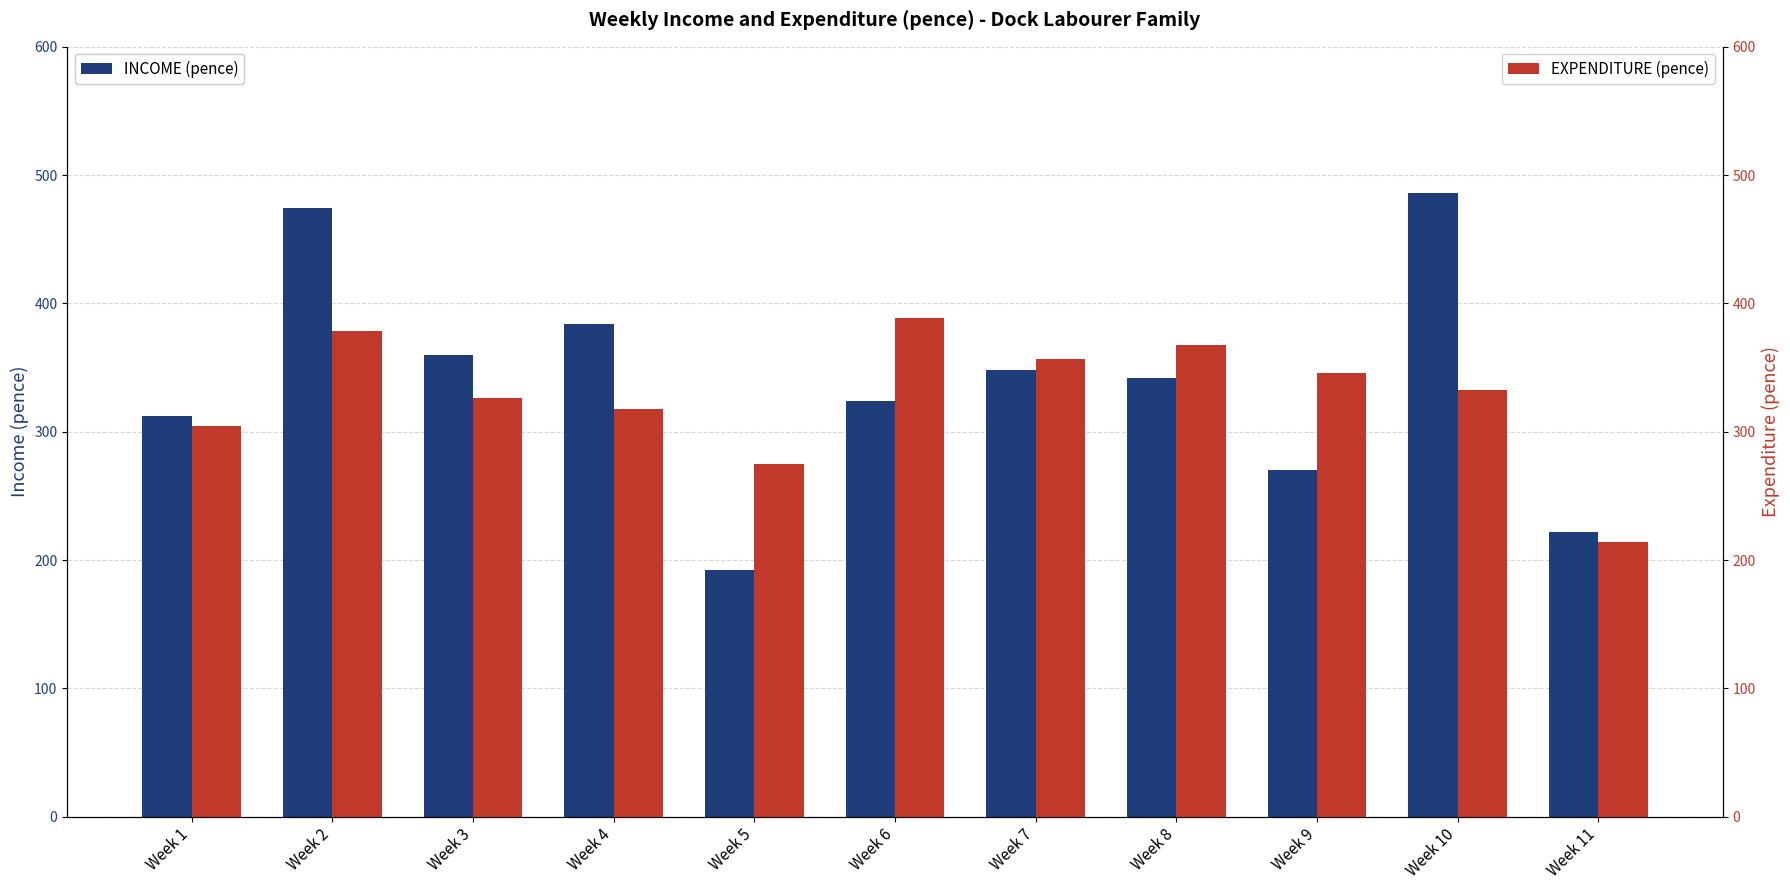

Rank the series by their maximum value, from highest to lowest.

INCOME (pence), EXPENDITURE (pence)